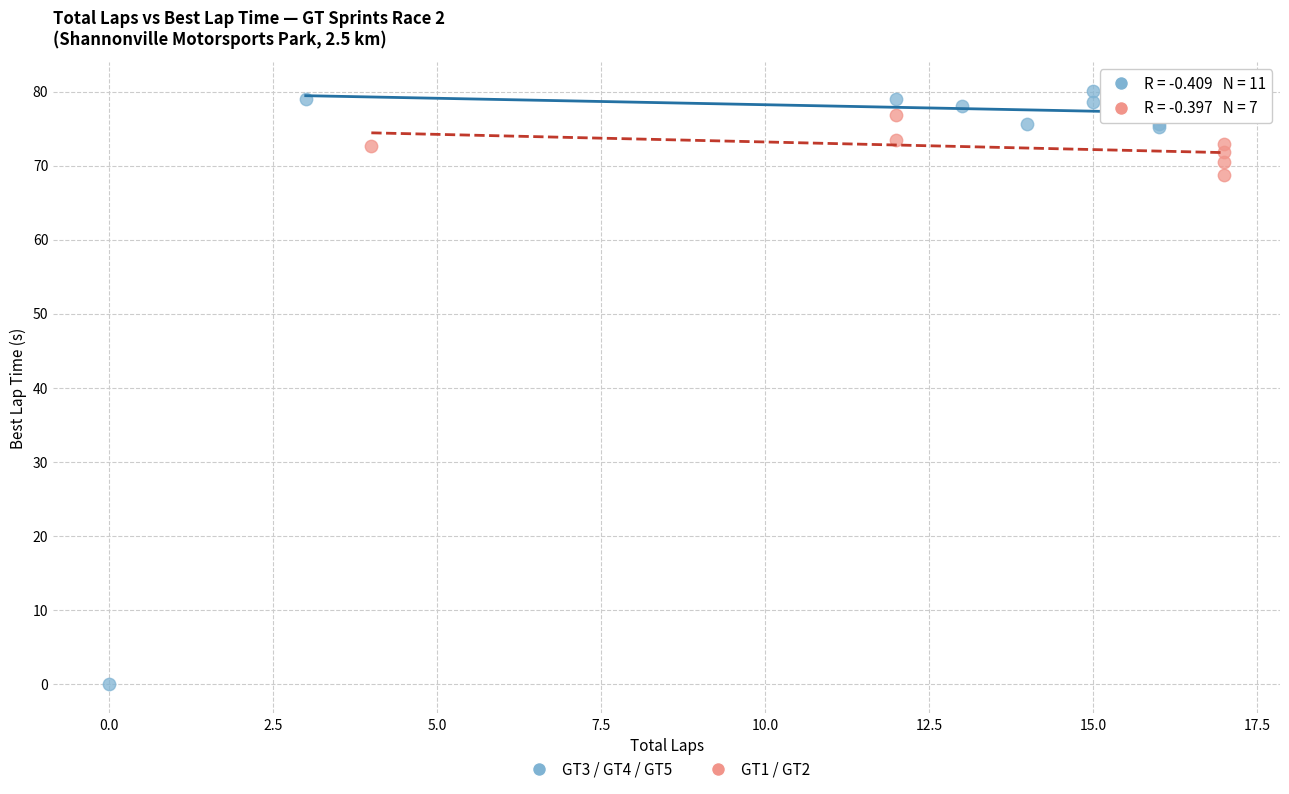

Which series contains the lowest Y value?

GT3 / GT4 / GT5